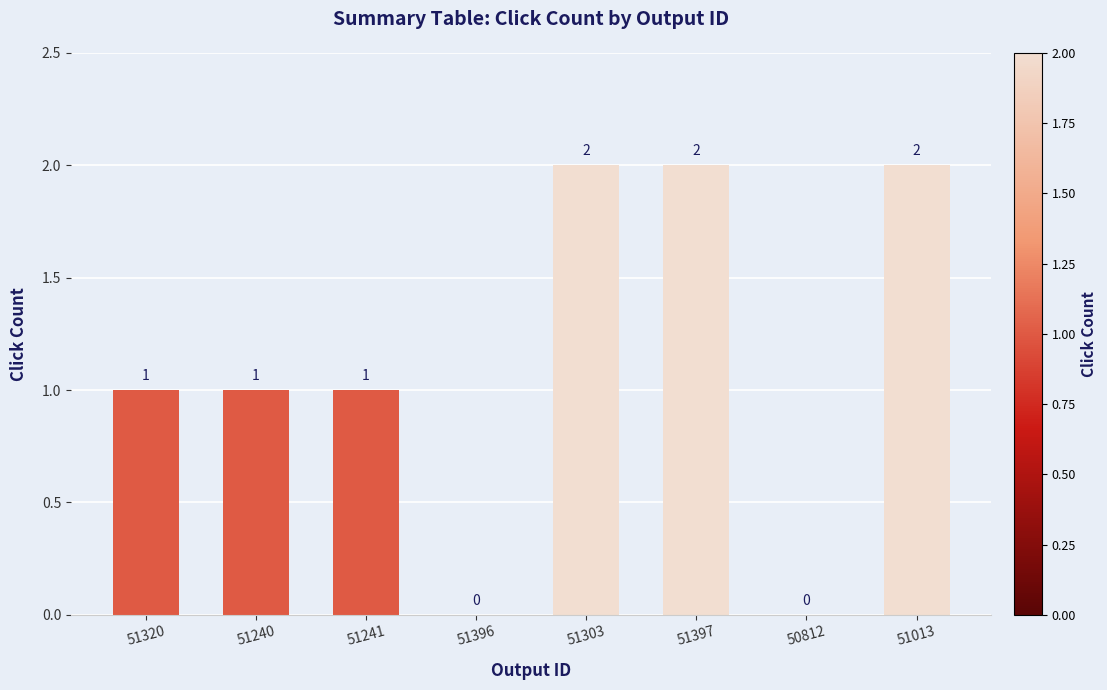

Does the chart contain stacked bars?

No